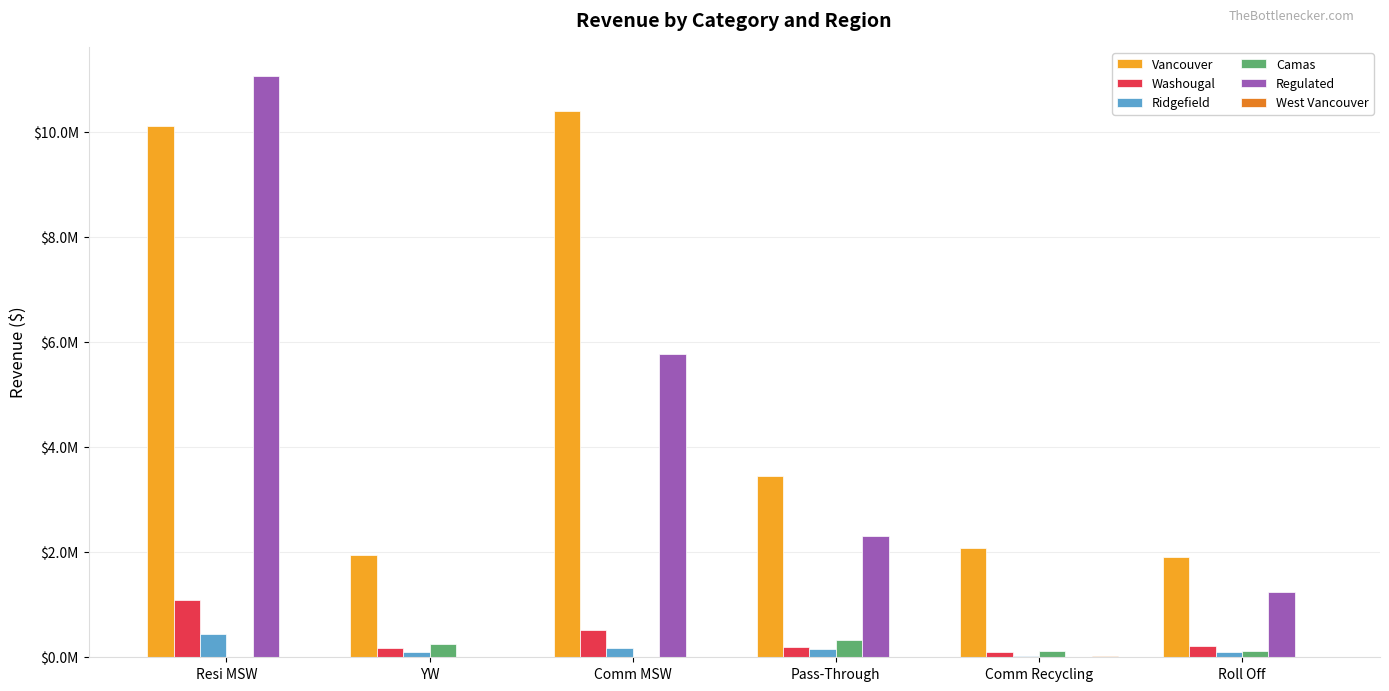

Are the bars grouped side by side (vs. stacked)?

Yes